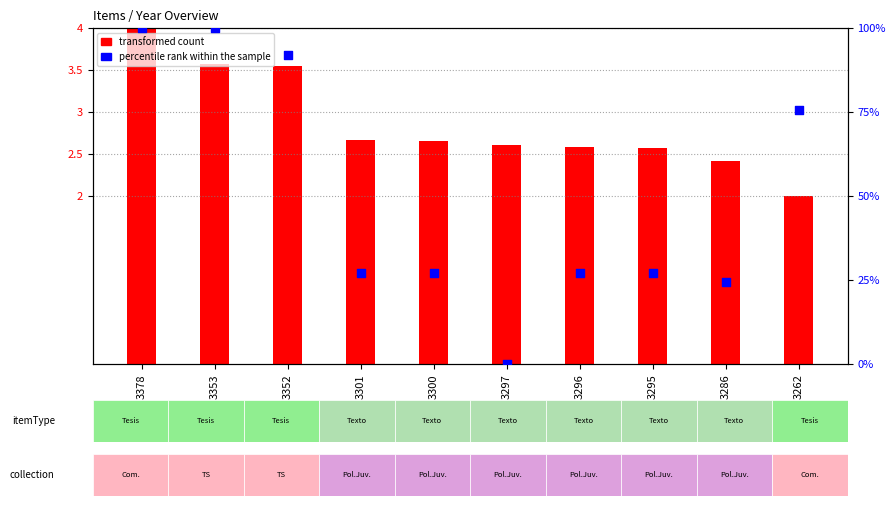

What are all the series names shown in the legend?

transformed count, percentile rank within the sample